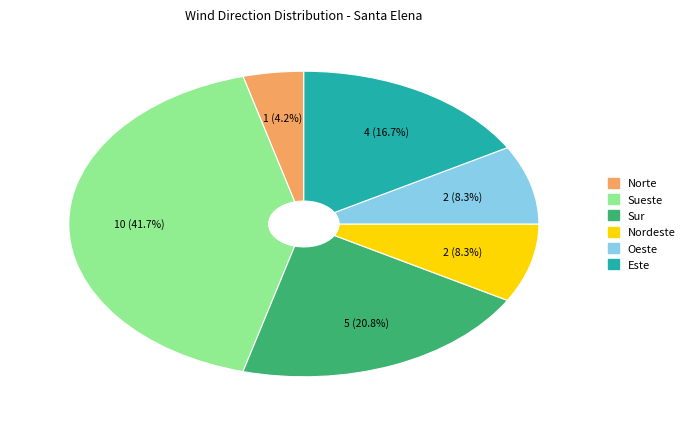

Between Este and Norte, which is larger?

Este